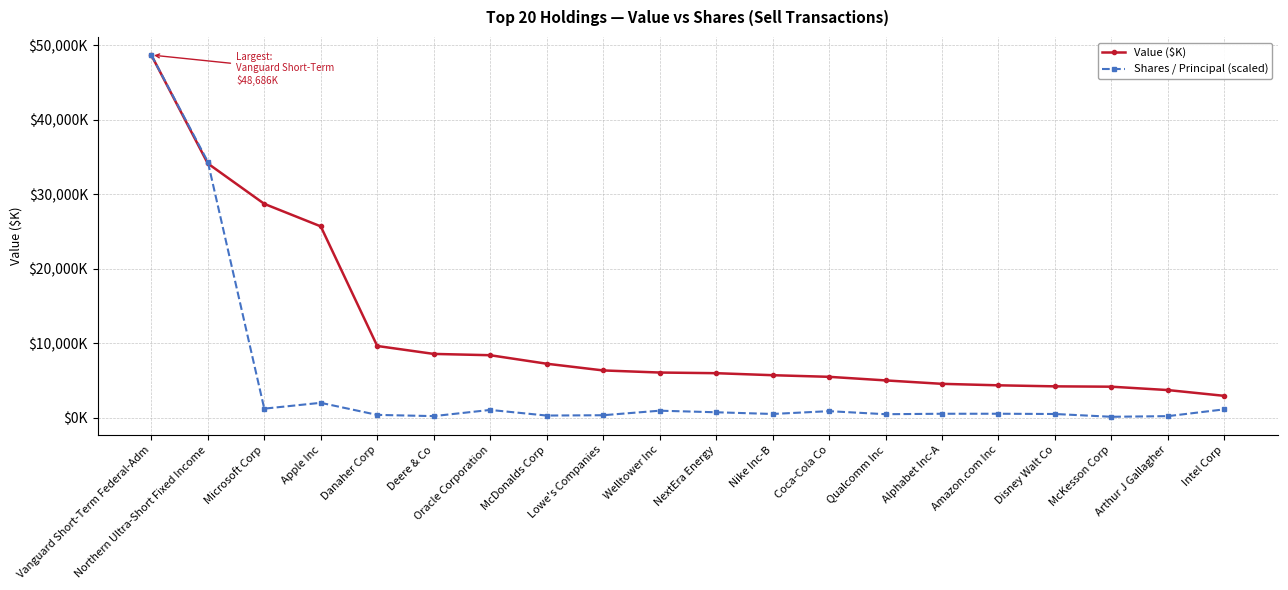

What position from the left is Oracle Corporation?

7